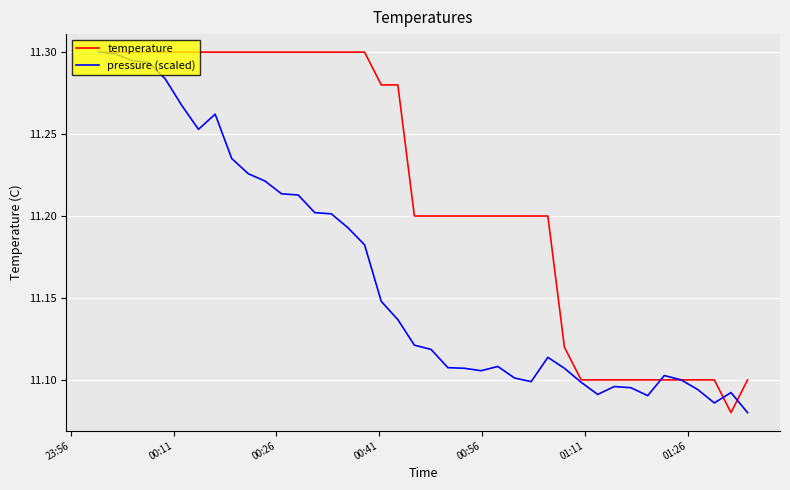

List the series in order of their overall mean, lowest first.

pressure (scaled), temperature